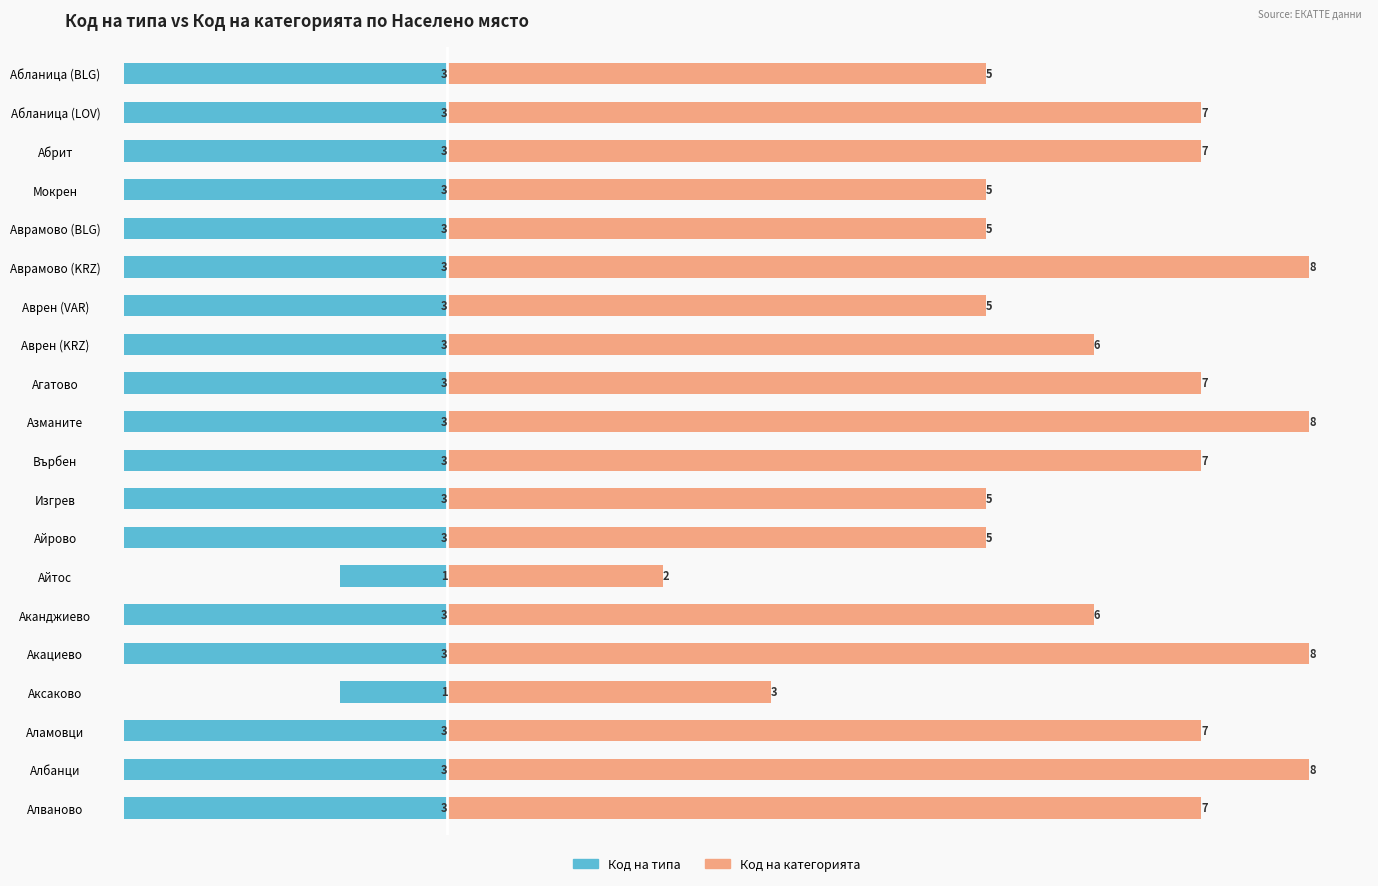

Between Азманите and Аканджиево, which is larger?

Азманите